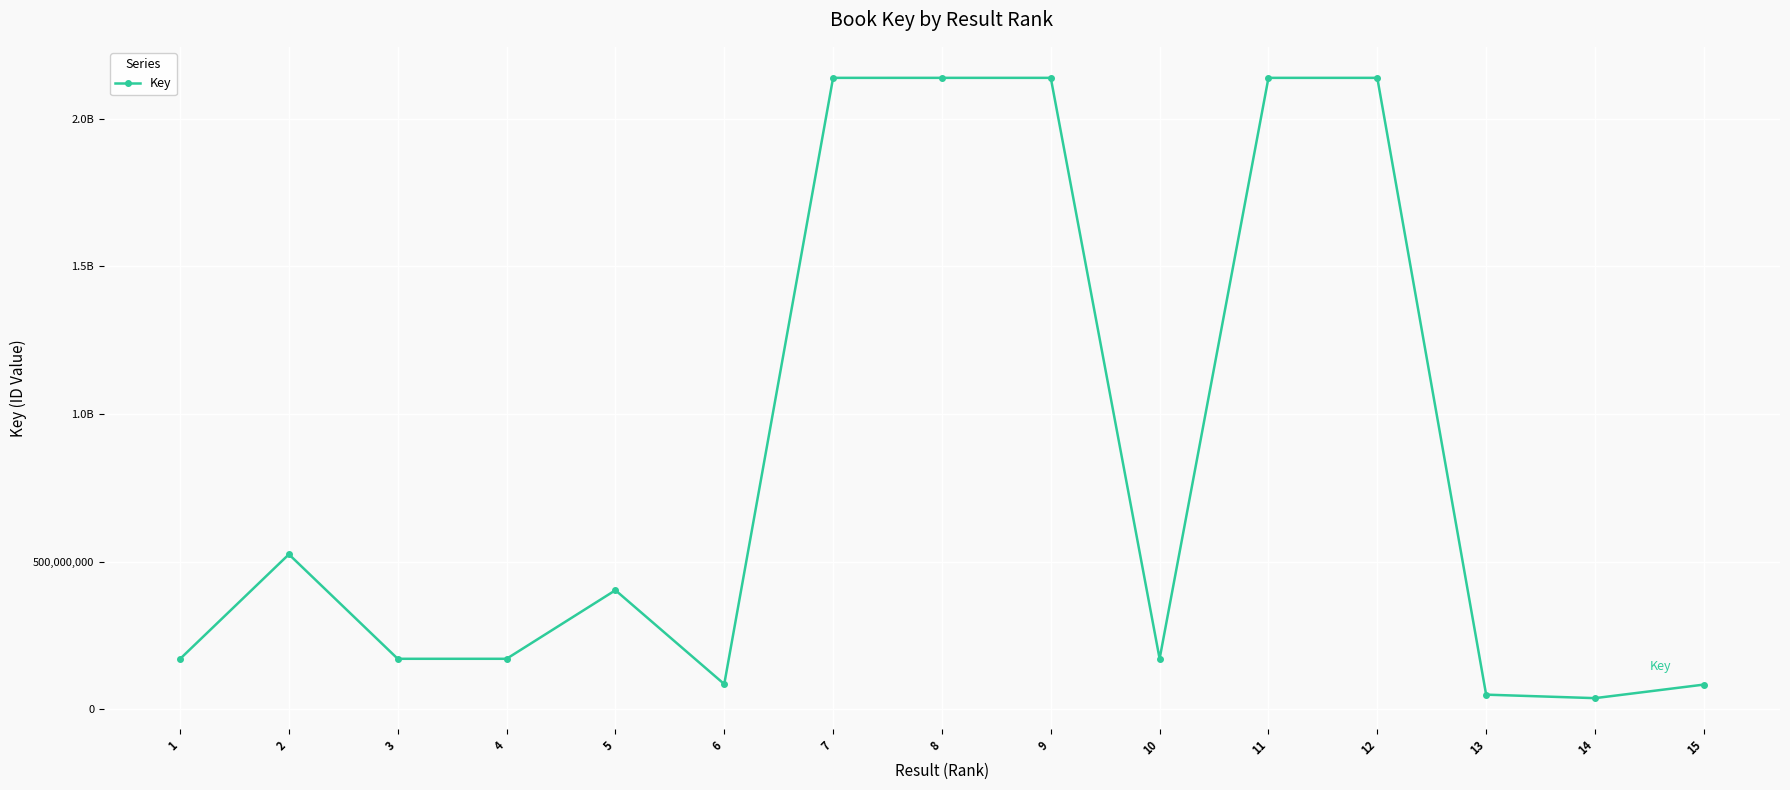

Rank the categories by value from highest to lowest.

8, 11, 9, 12, 7, 2, 5, 10, 3, 4, 1, 6, 15, 13, 14